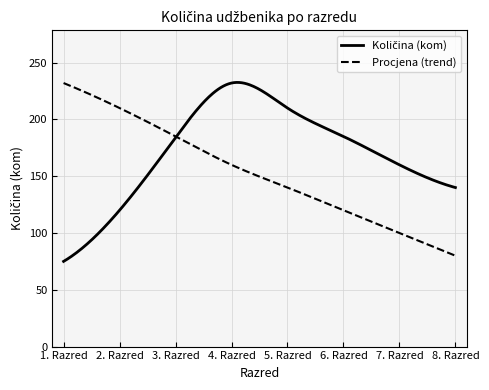

What is the smallest value displayed?

75.0